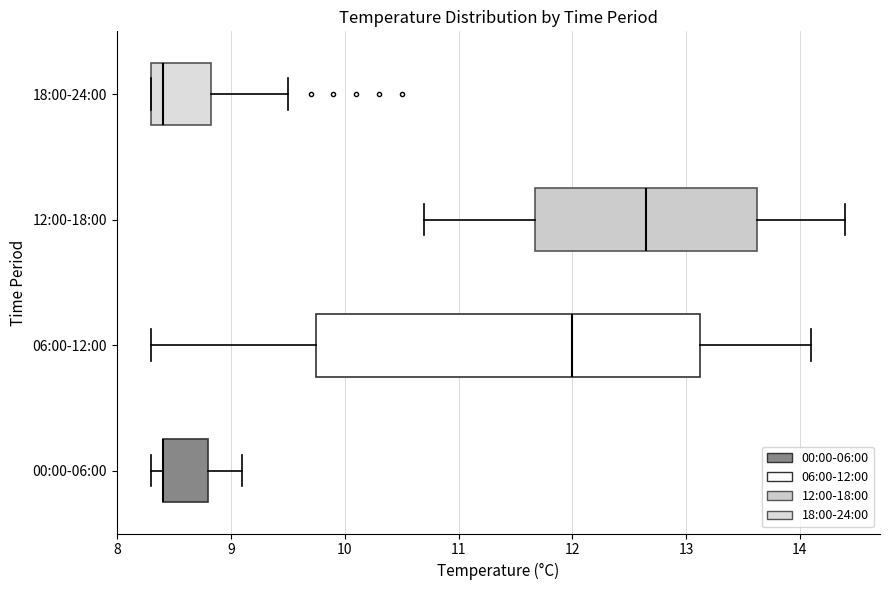

Where does the right whisker of the box for 18:00-24:00 end on the x-axis? The values are not printed on the chart, so give them approximately, as read against the axis.

9.5